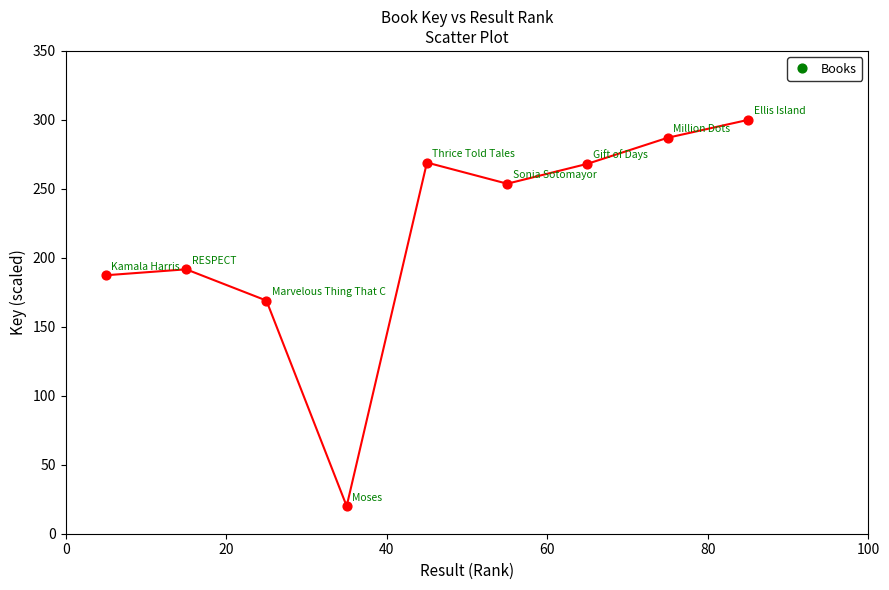

What is the average X value?

45.0